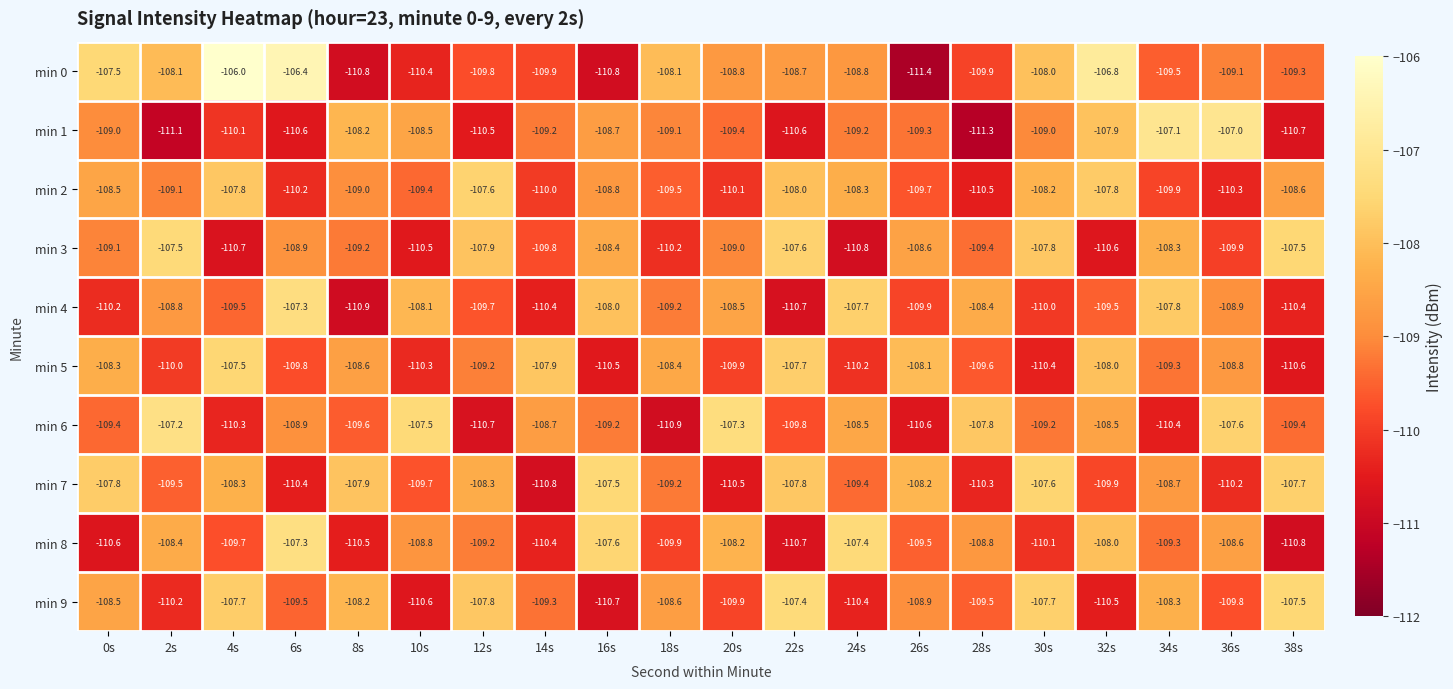

What is the sum of the min 2 values at 4s and 24s?

-216.1